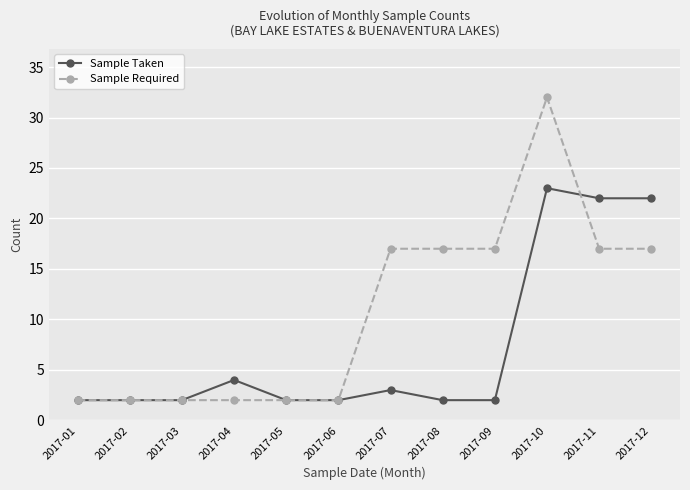

What is the greatest value displayed?

32